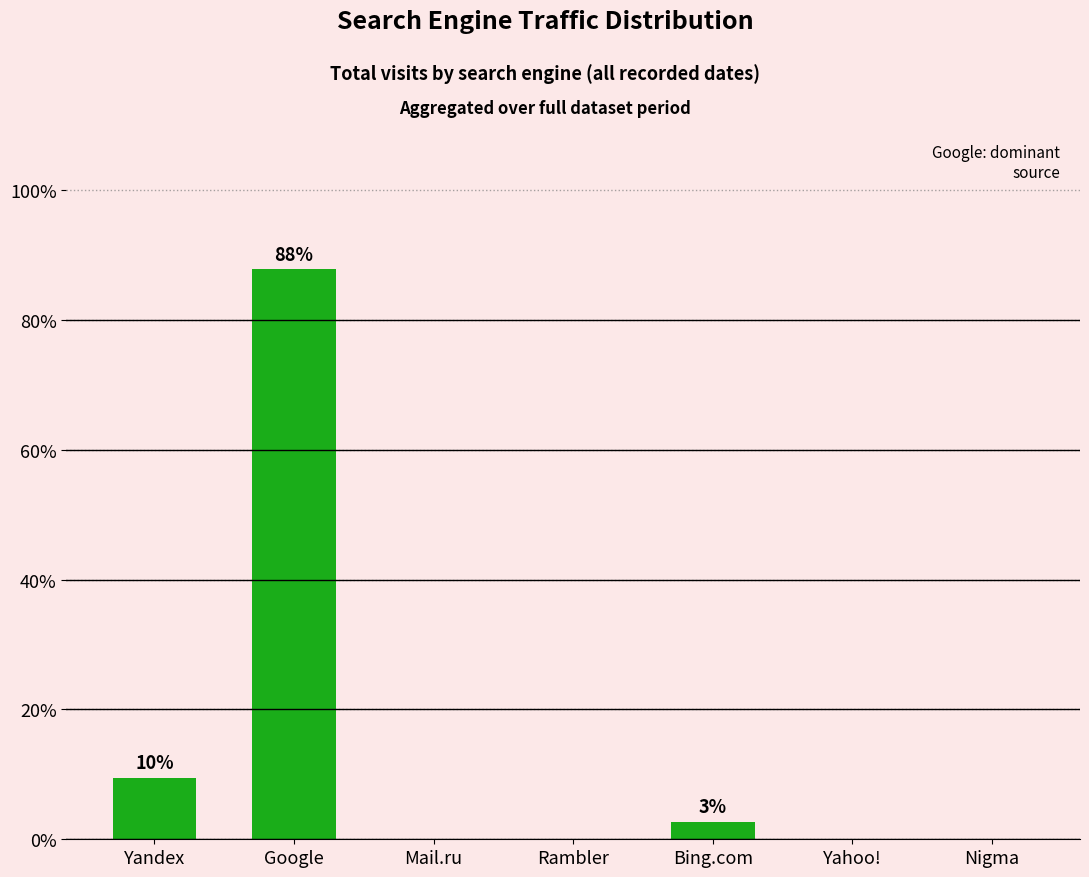

How many categories are shown in the chart?

7